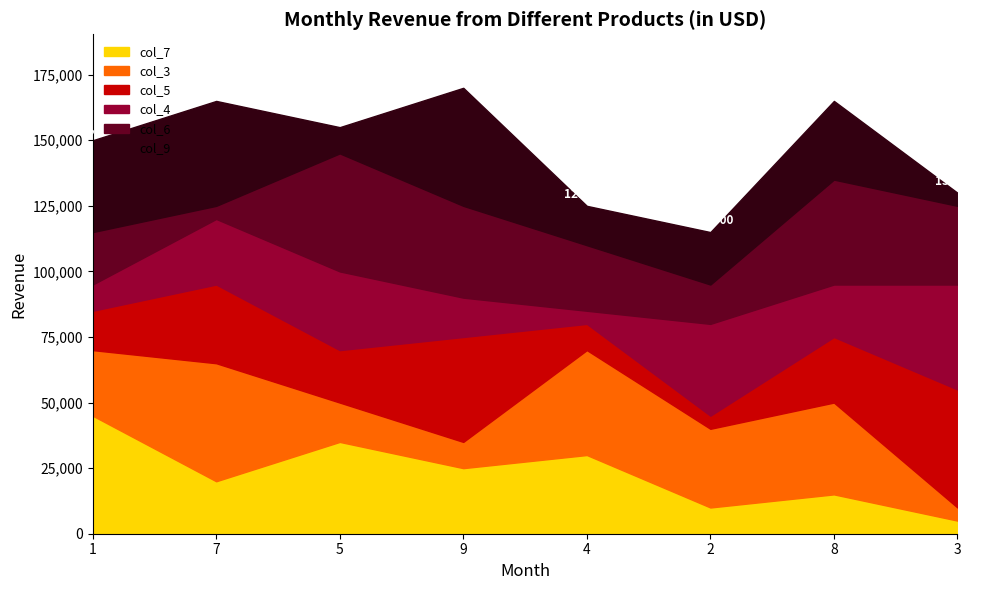

What is the total value across all series at 8?

165000